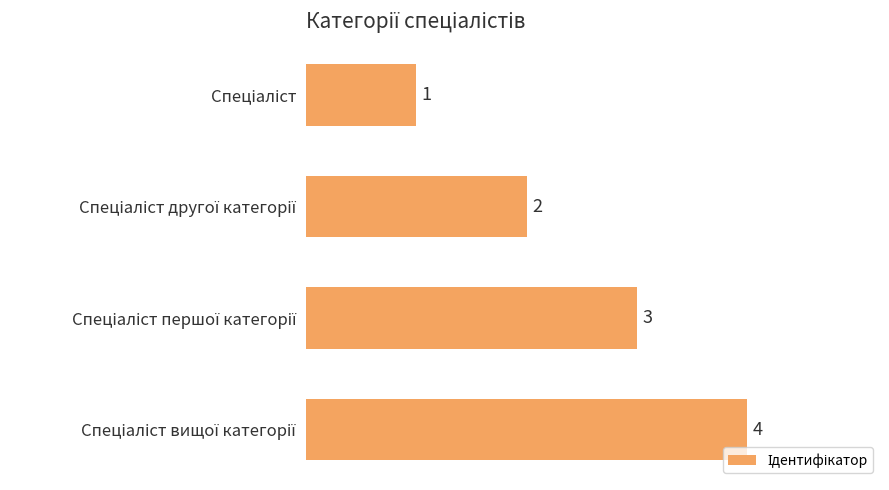

Count the values in the range 2 to 4.

3